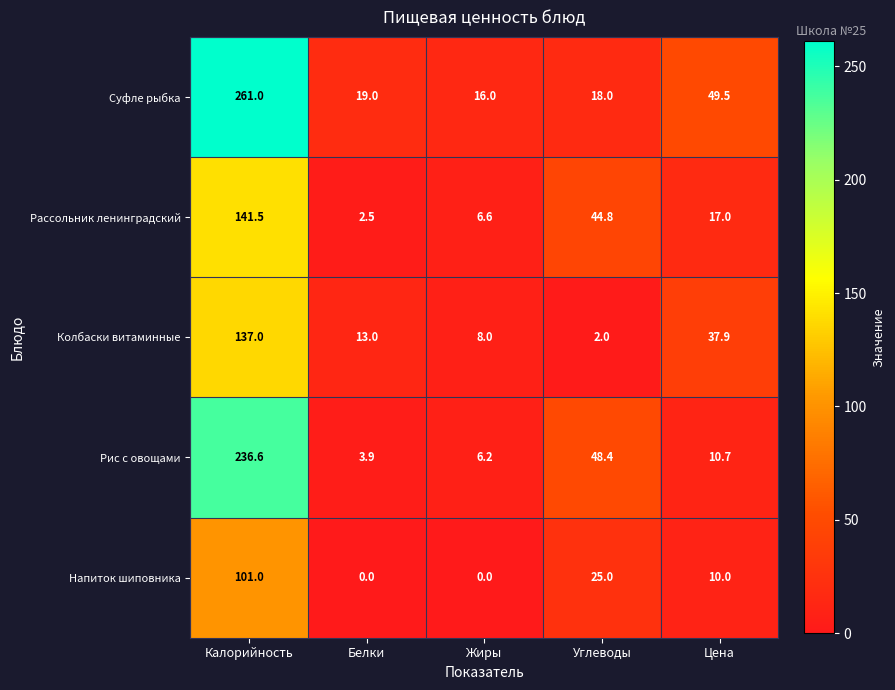

Reading right to left, what are all the values shown in this chart?

Суфле рыбка: 49.5	18.0	16.0	19.0	261.0
Рассольник ленинградский: 17.0	44.8	6.6	2.5	141.5
Колбаски витаминные: 37.9	2.0	8.0	13.0	137.0
Рис с овощами: 10.7	48.4	6.2	3.9	236.6
Напиток шиповника: 10.0	25.0	0.0	0.0	101.0